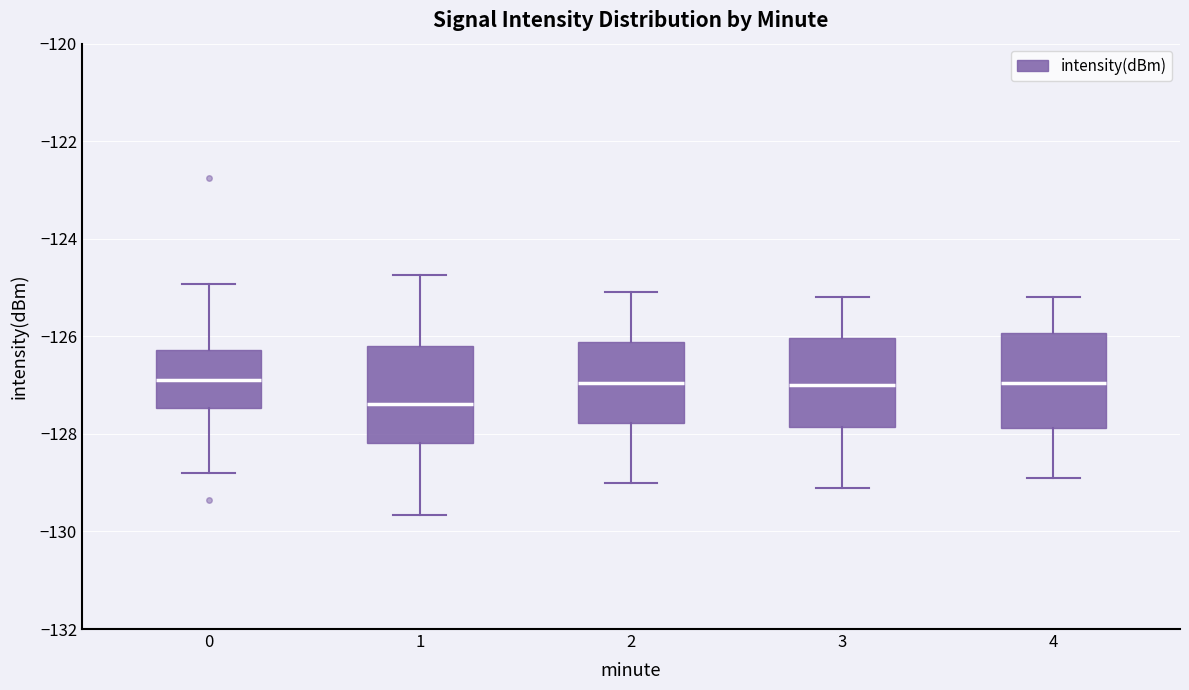

Where is the lower edge of the box at x = 1 on the y-axis? The values are not printed on the chart, so give them approximately, as read against the axis.

-128.2